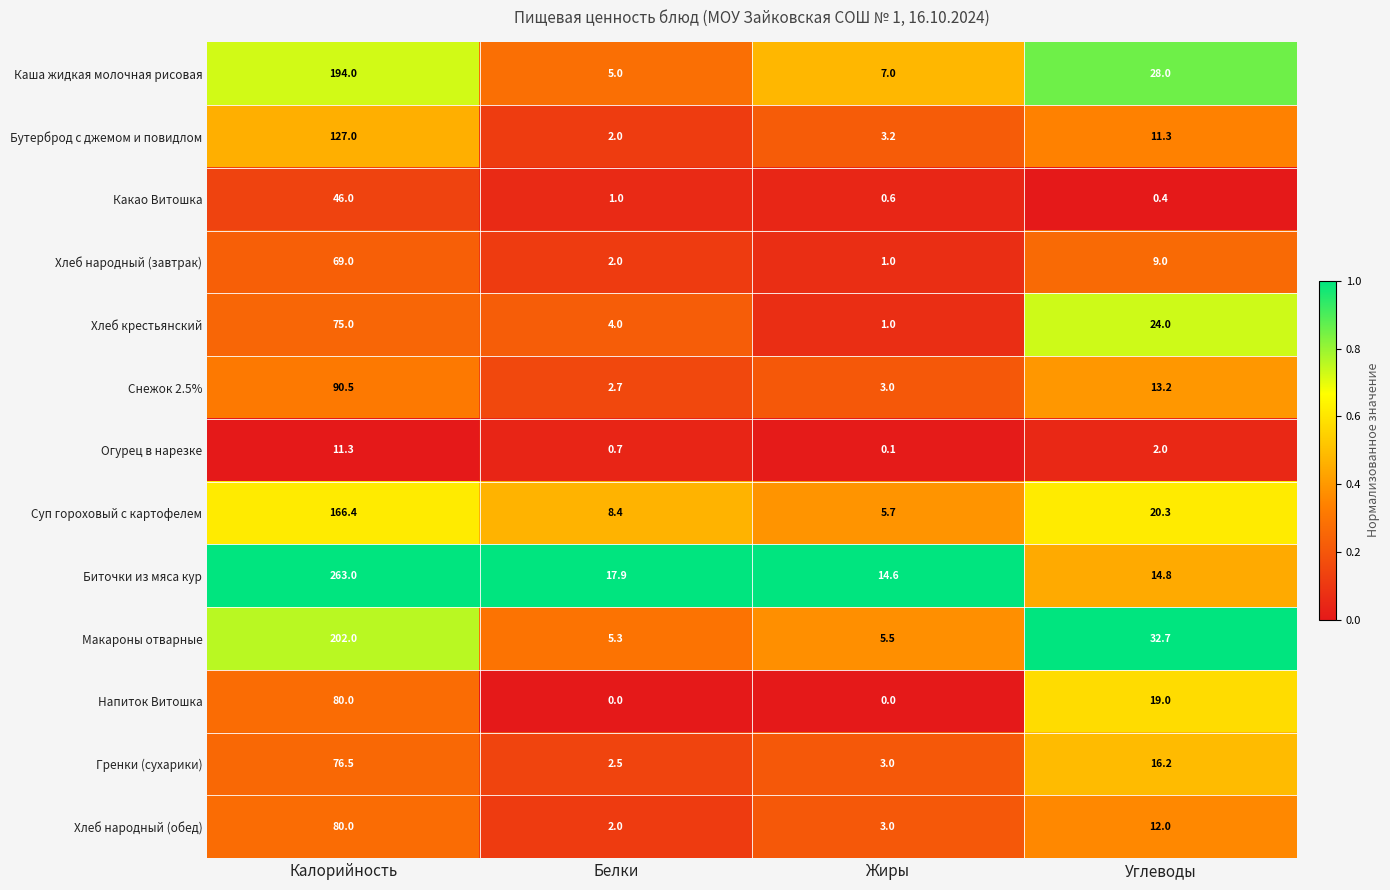

Which category has the lowest value in the Хлеб крестьянский series?

Жиры